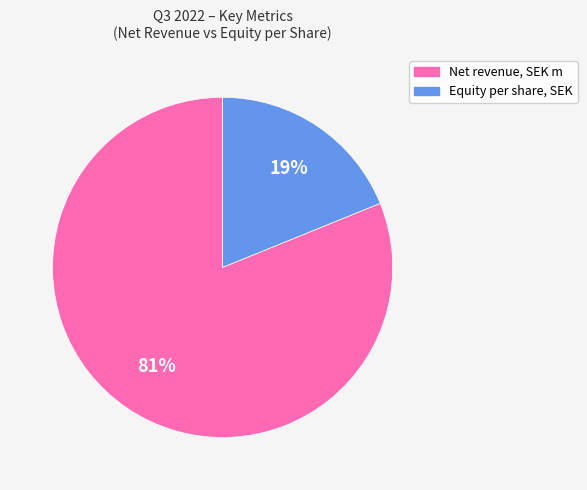

How many slices are in this pie chart?

2